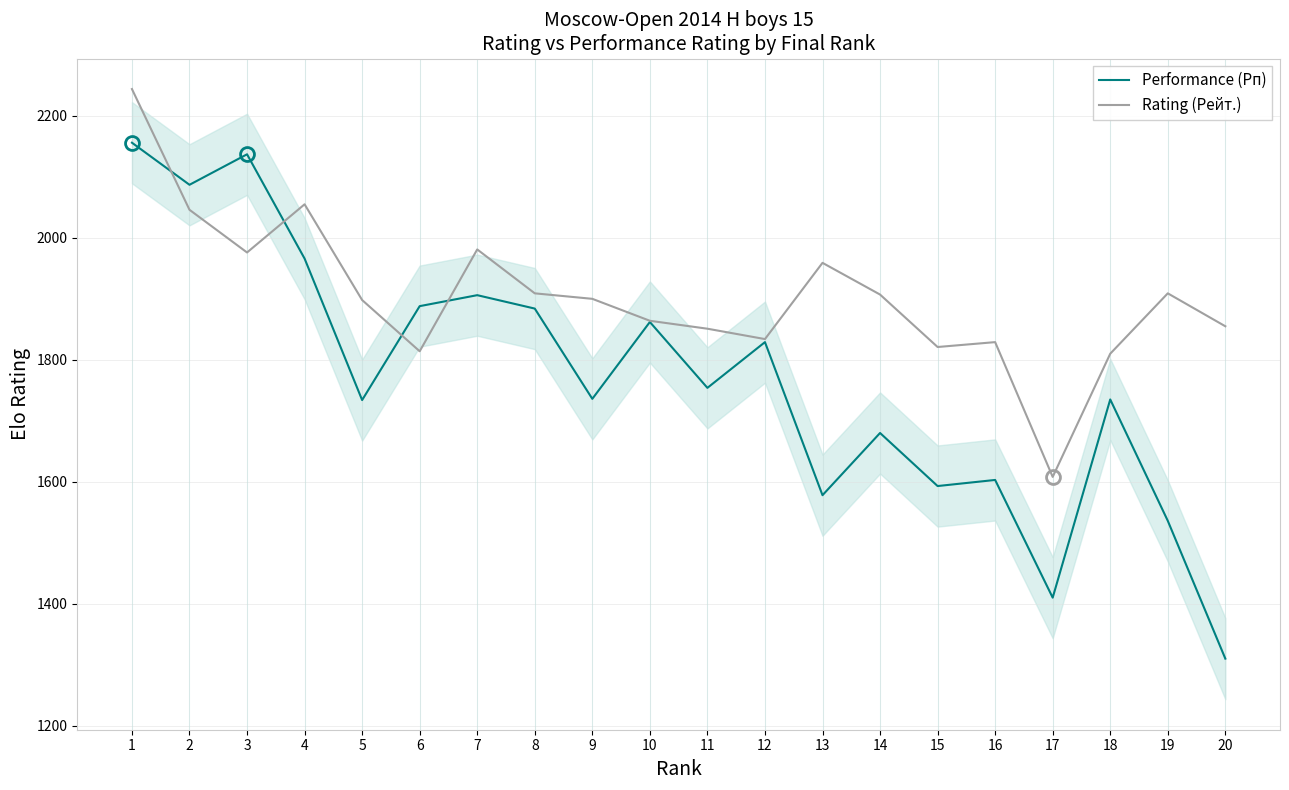

Where is the first local minimum for Performance (Рп)?

2